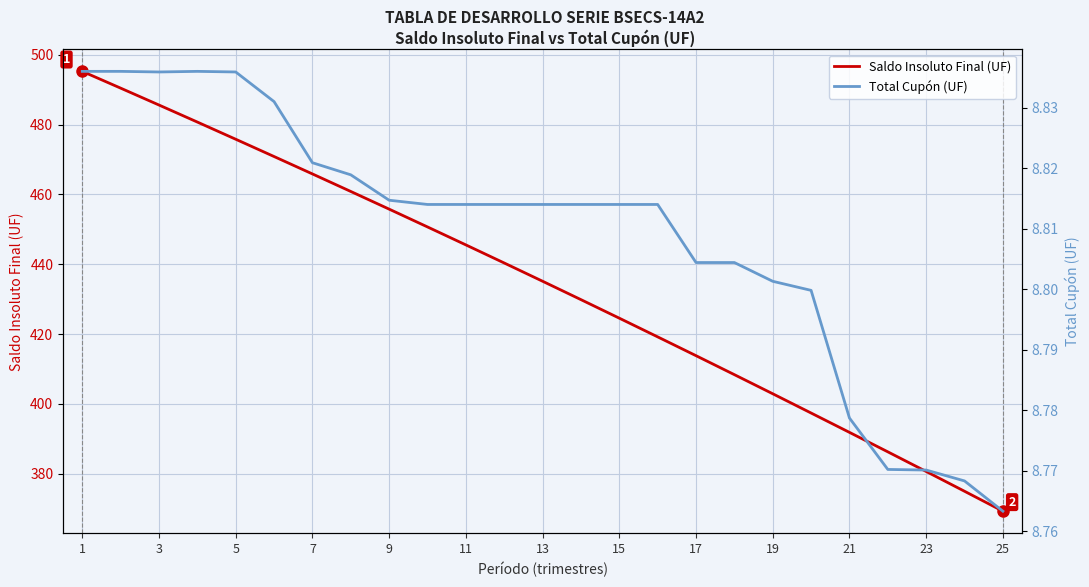

True or false: Total Cupón (UF) and Saldo Insoluto Final (UF) cross at least once.

False